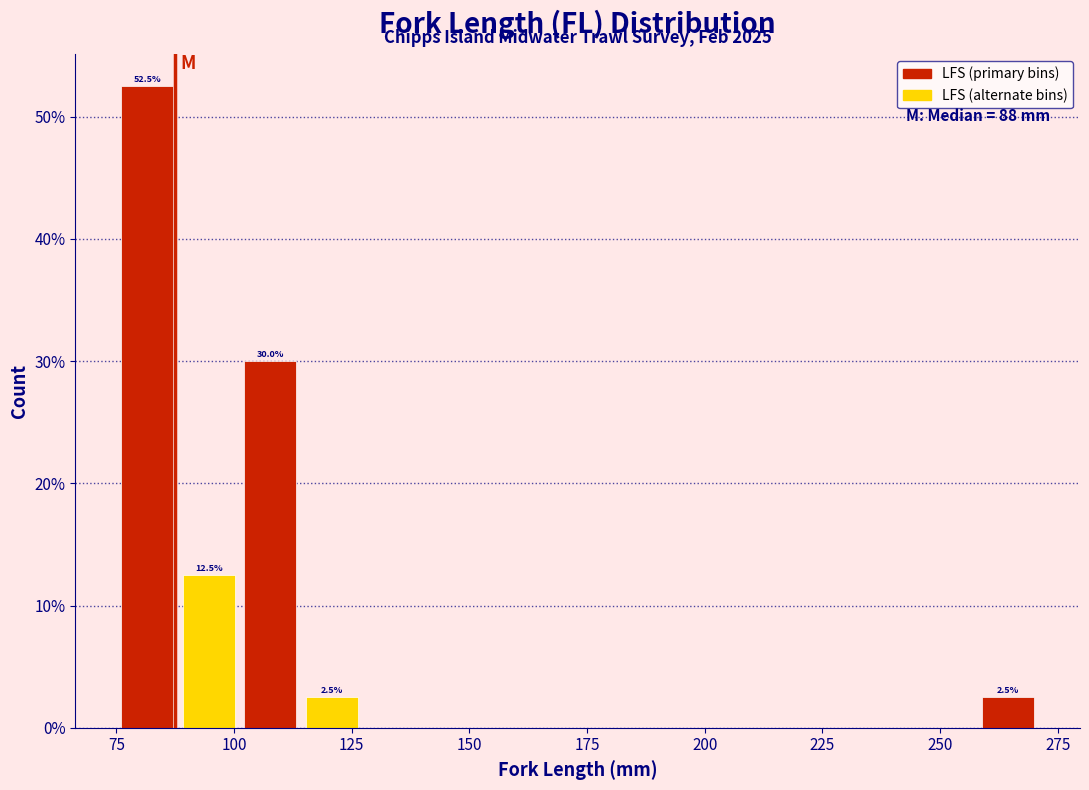

Around what value on the x-axis is the tallest bar? Give the approximate position of its centre, as read against the axis.

80